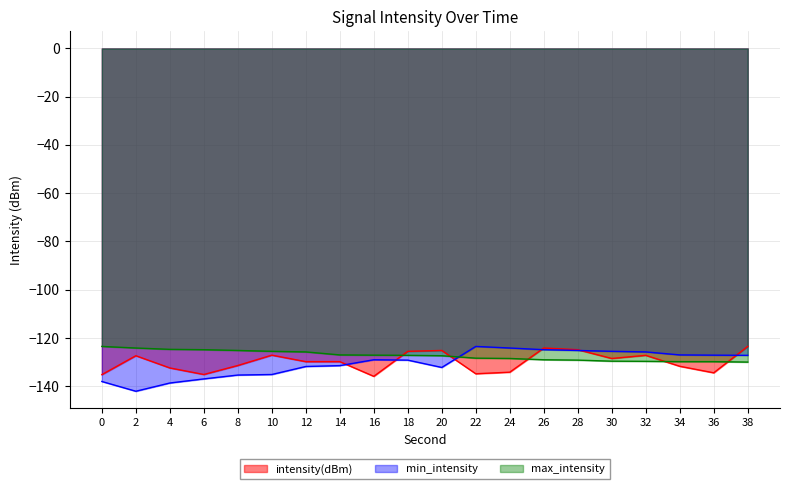

Between which two adjacent categories do max_intensity and intensity(dBm) first intersect?

16 and 18